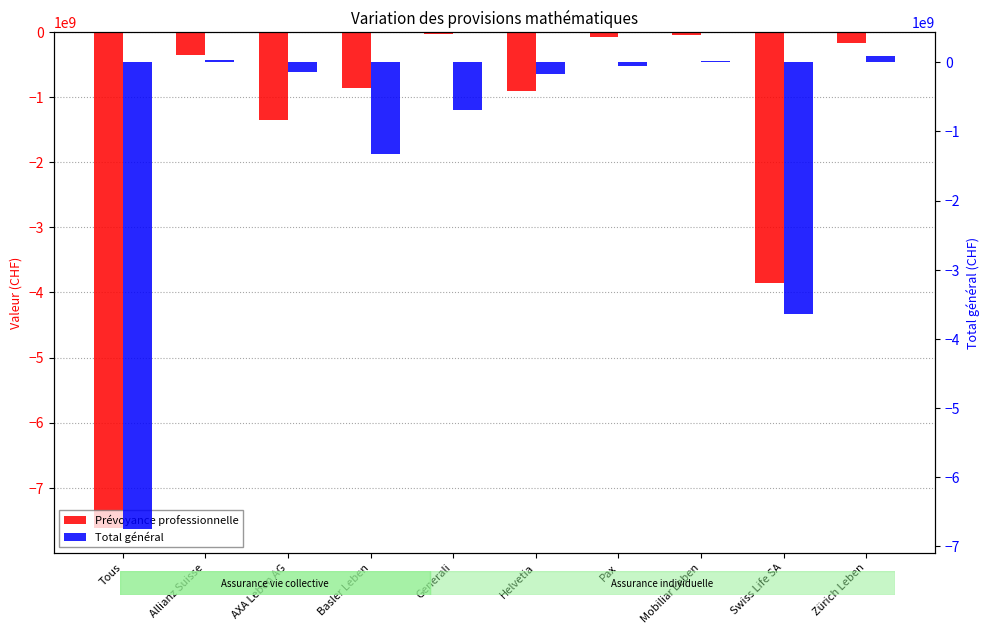

What is the difference between the highest and lowest values at Pax?

25143785